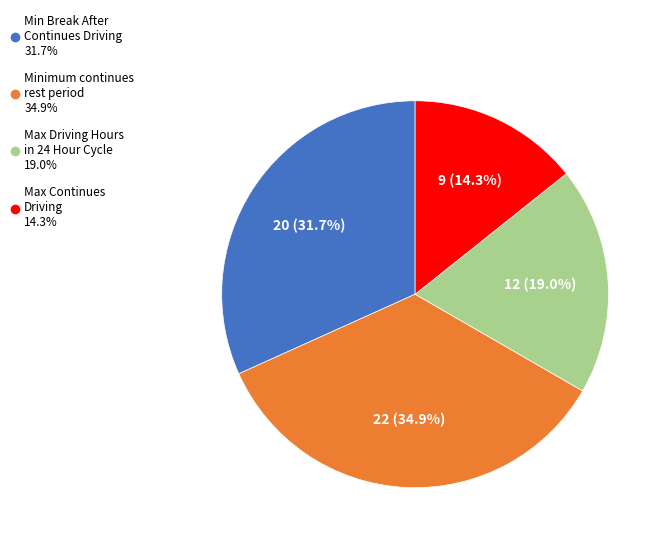

Is Min Break After Continues Driving 31.7% the majority of the pie?

No